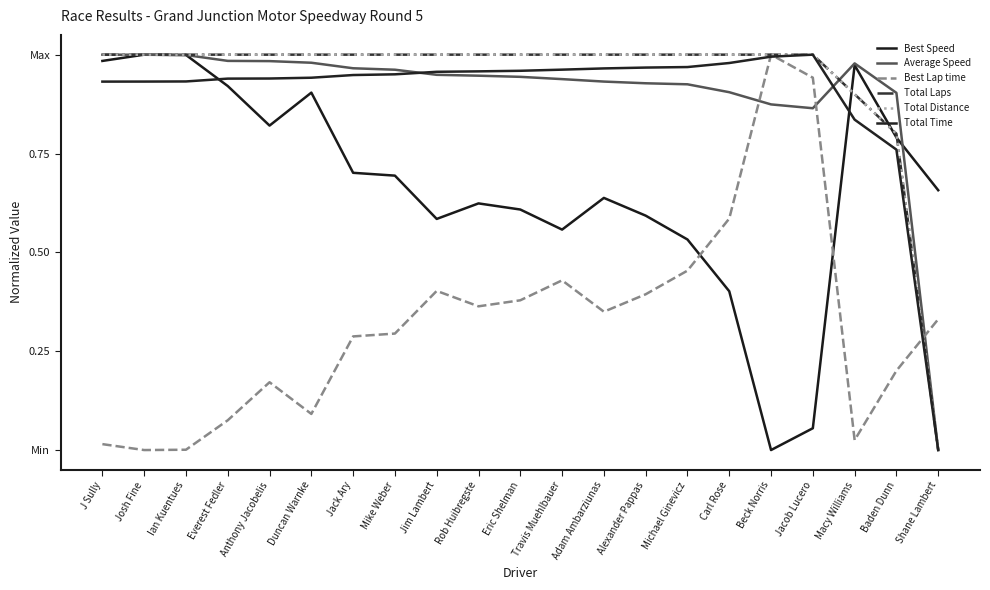

Is this an area chart (filled region under the line)?

No